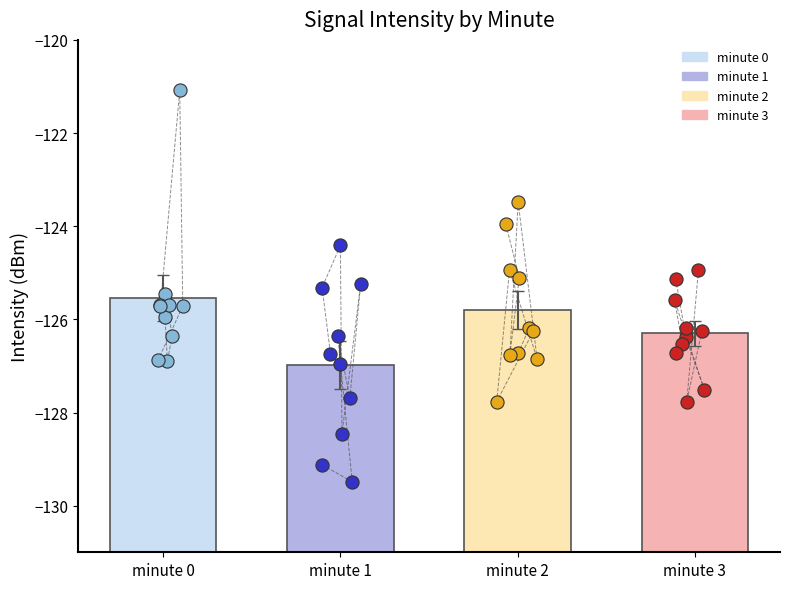

Which series has the largest Y range (max minus min)?

minute 0